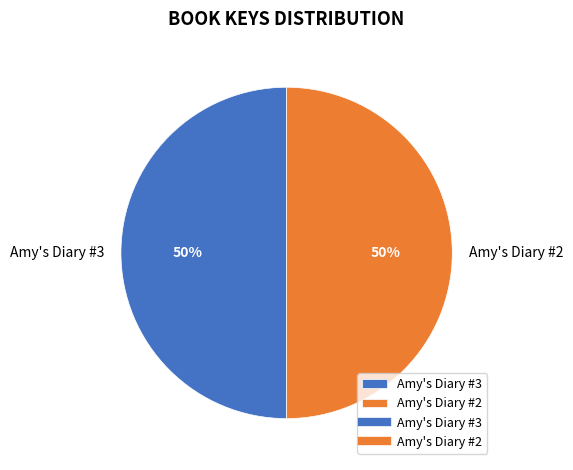

To the nearest percent, what percentage of the pie is Amy's Diary #2?

50%